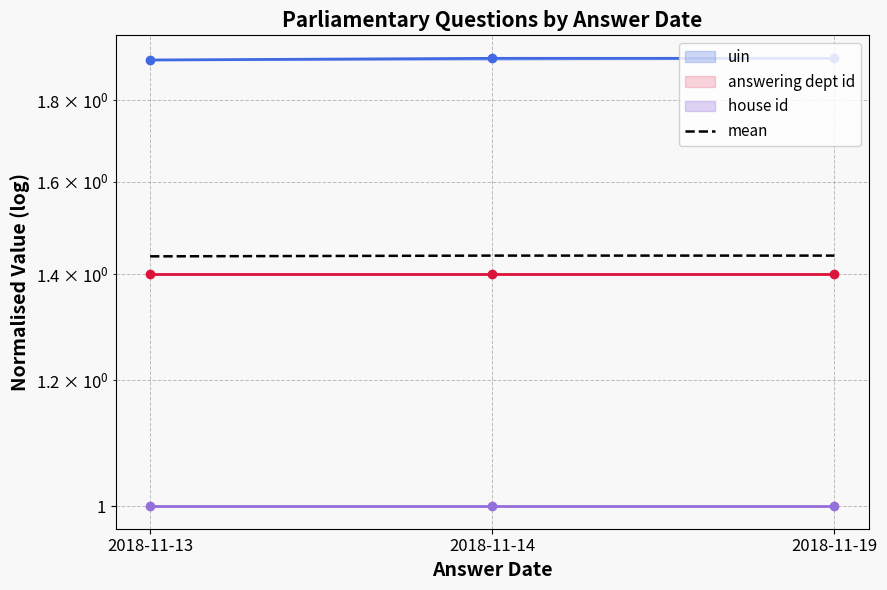

At which label does uin reach its minimum?

2018-11-13